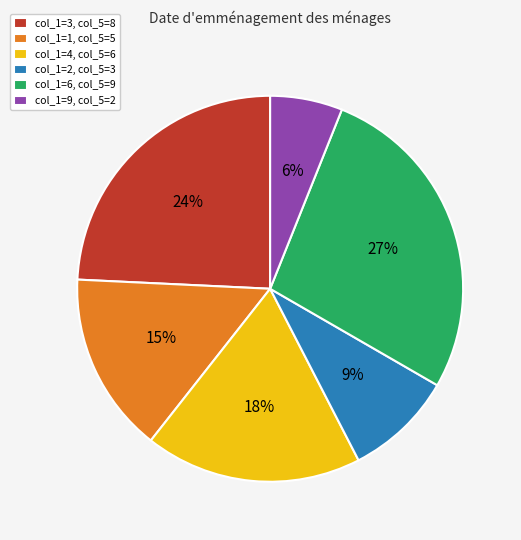

Rank the categories by value from highest to lowest.

col_1=6, col_5=9, col_1=3, col_5=8, col_1=4, col_5=6, col_1=1, col_5=5, col_1=2, col_5=3, col_1=9, col_5=2